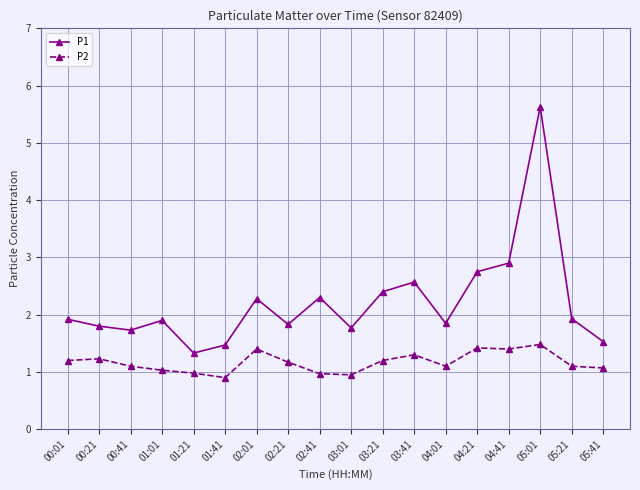

The P1 series shows 1.1 at 03:21. True or false?

False